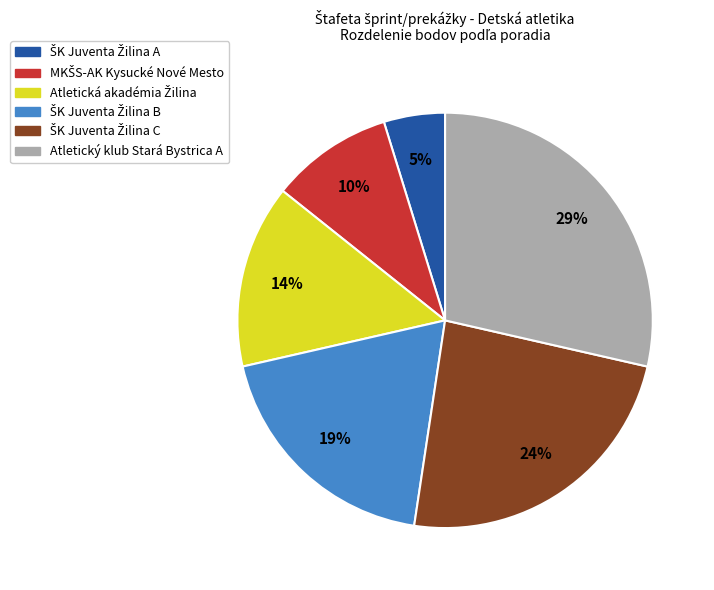

Does any single category account for the majority?

No